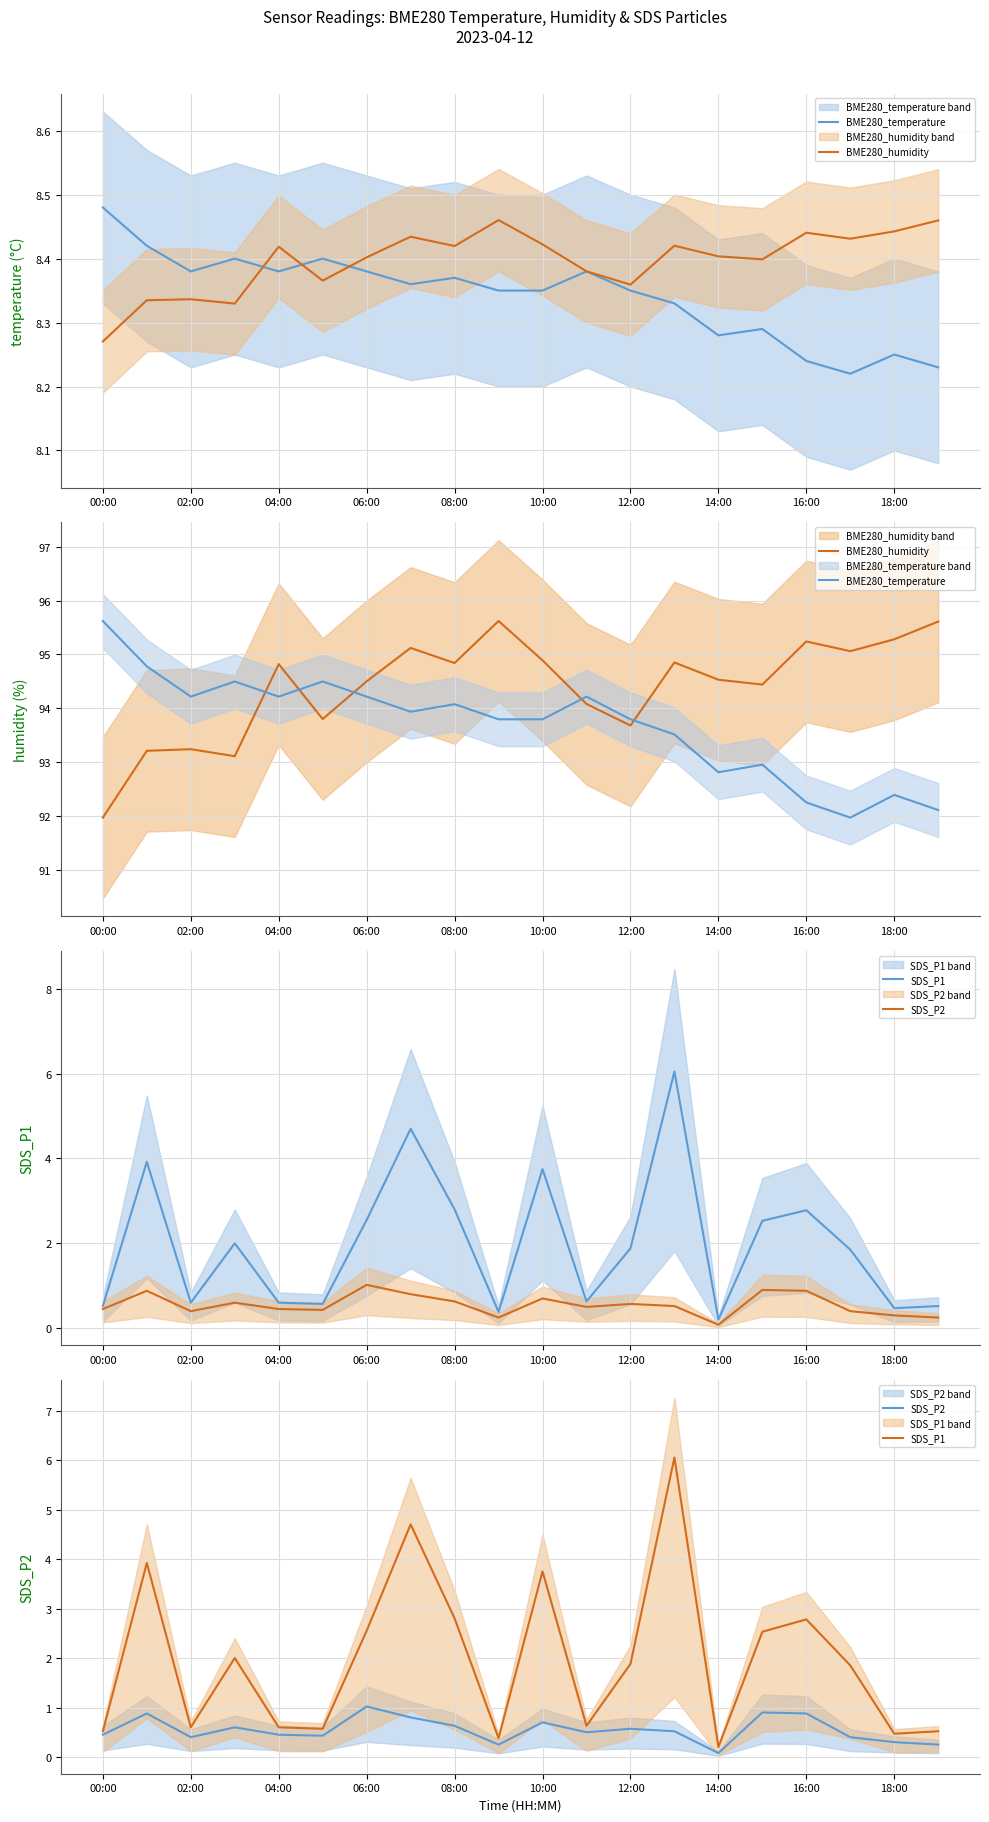

How many data points in BME280_temperature are less than 93?

6